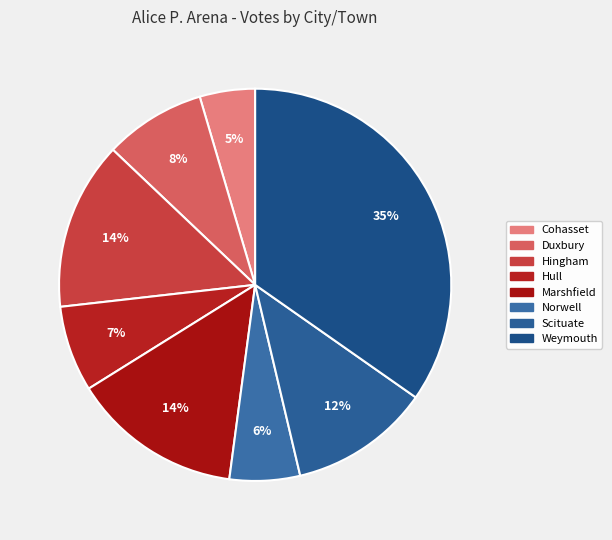

Does any single category account for the majority?

No